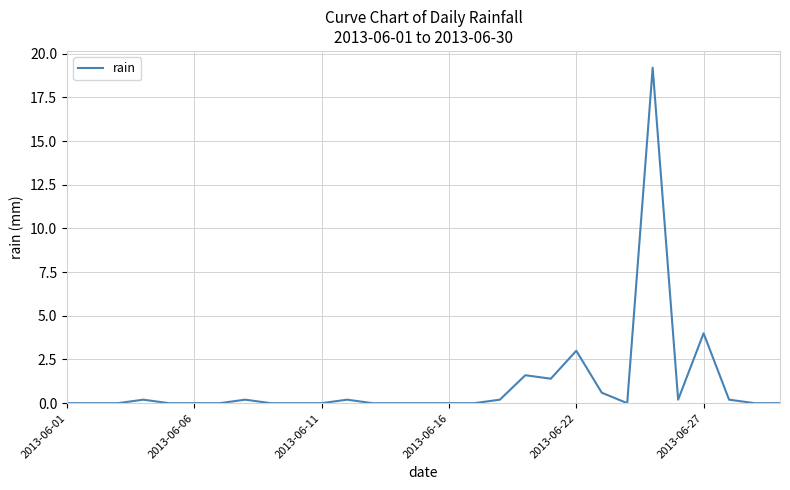

What is the difference between the maximum and minimum values?

19.2